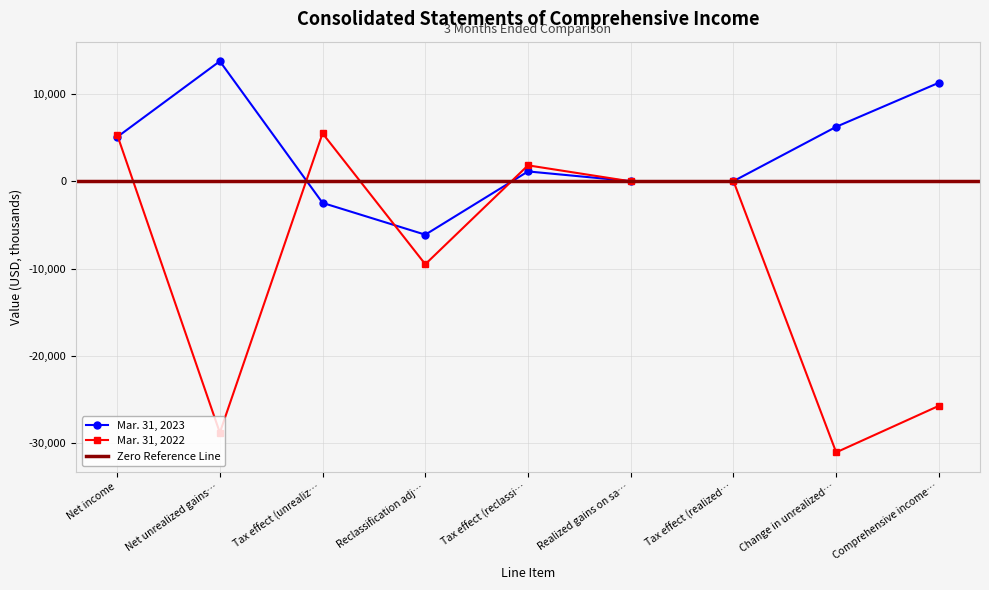

Which category has the lowest value in the Mar. 31, 2022 series?

Change in unrealized…